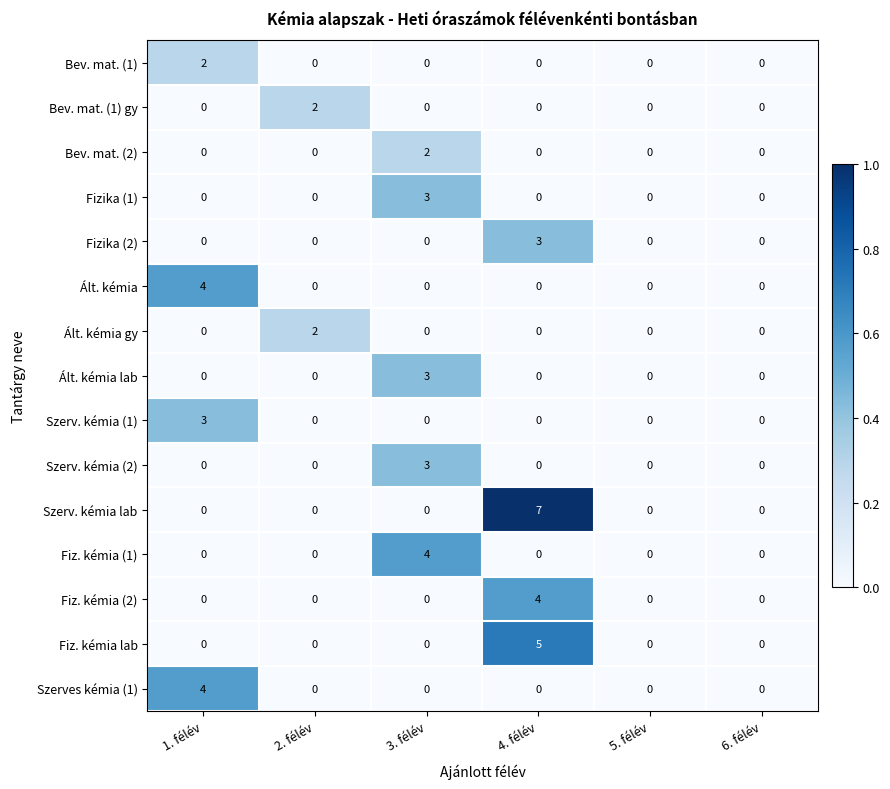

What is the sum of all Fiz. kémia (1) values?

4